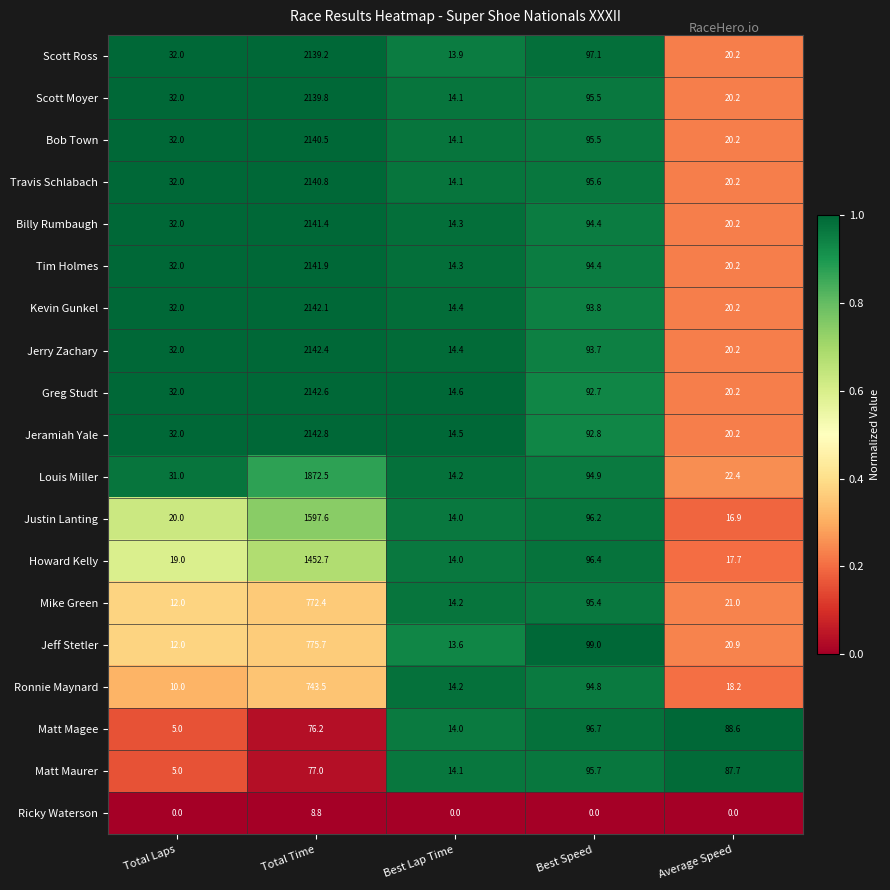

Count the number of data series in this chart.

19